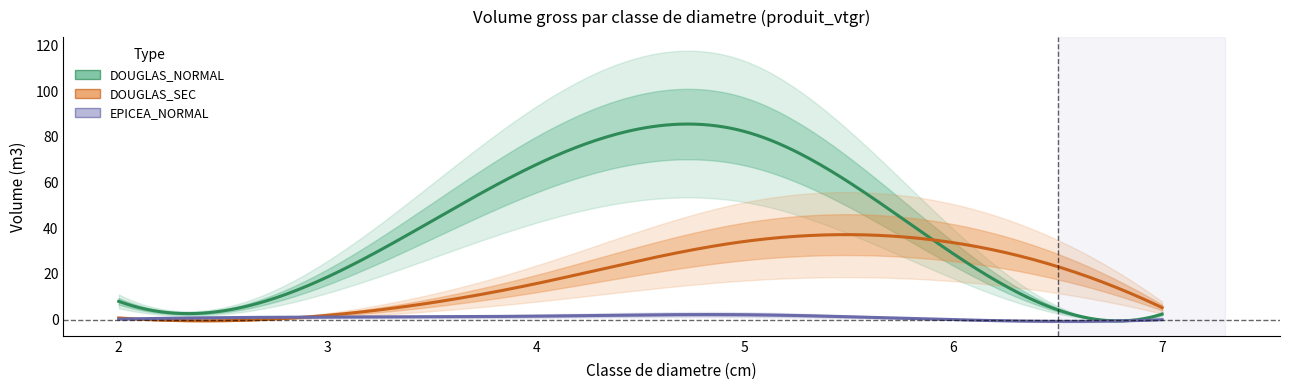

Is the value of DOUGLAS_SEC at 6 greater than the value of EPICEA_NORMAL at 2?

Yes